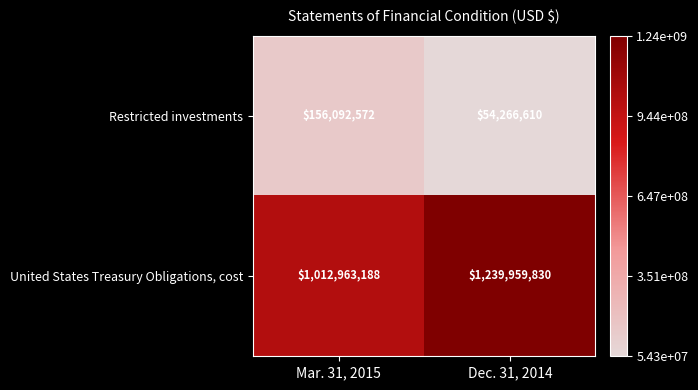

What is the approximate value of Restricted investments at Dec. 31, 2014, to the nearest 10?

54266610